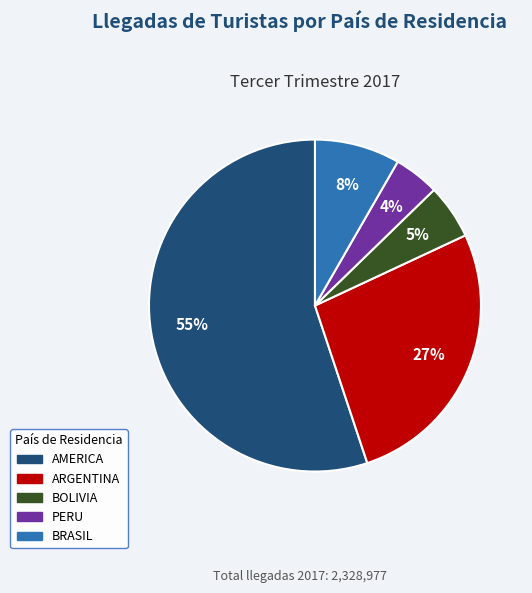

Between ARGENTINA and PERU, which is larger?

ARGENTINA